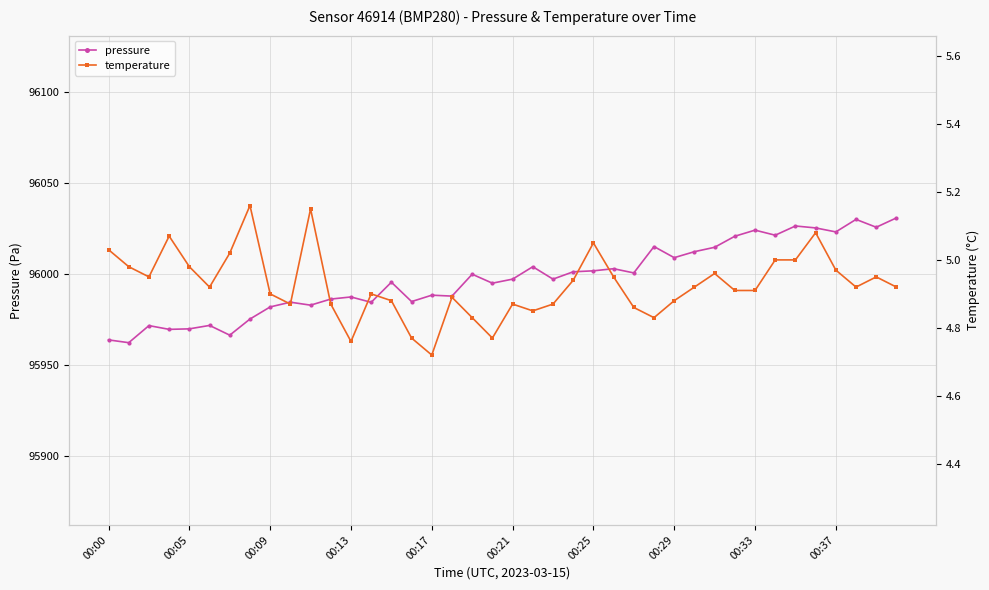

True or false: pressure and temperature intersect in this chart.

False